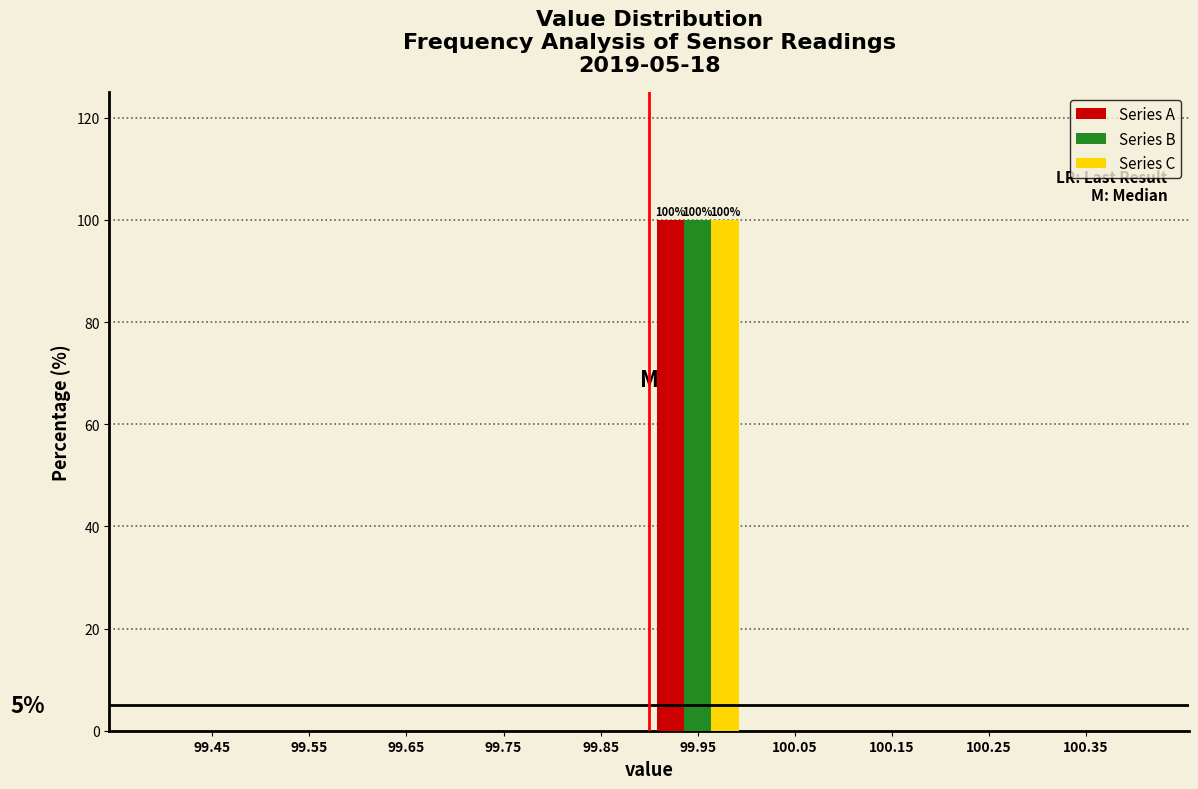

In the Series C series, which range on the x-axis has the tallest bar?

99.9 to 100.0